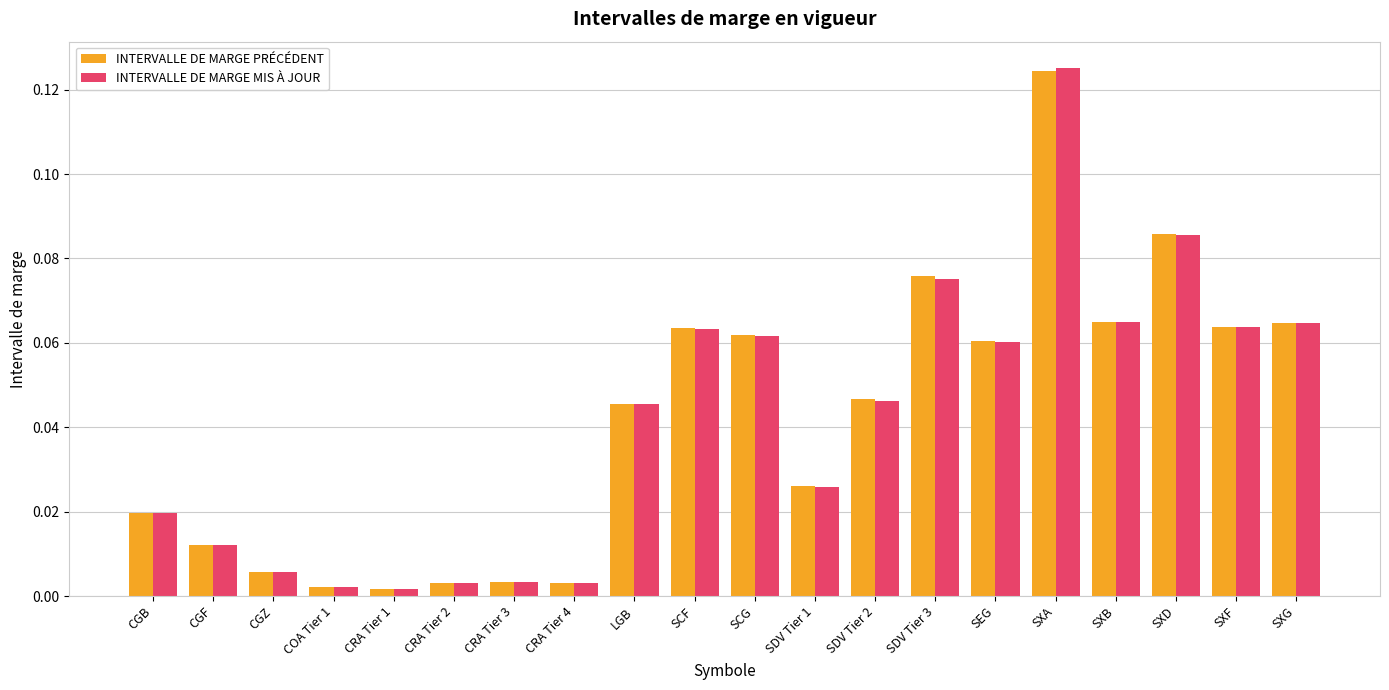

The value of INTERVALLE DE MARGE PRÉCÉDENT at SXD is 0.0. True or false?

False